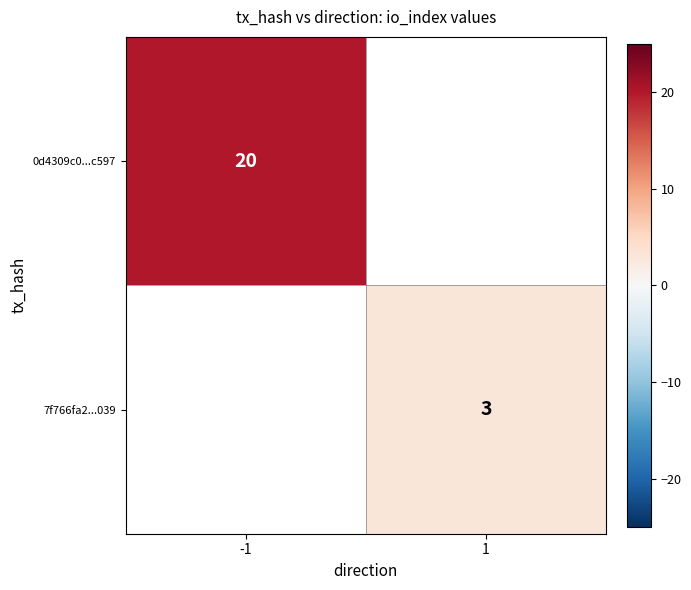

The value of 7f766fa2...039 at 1 is 1. True or false?

False